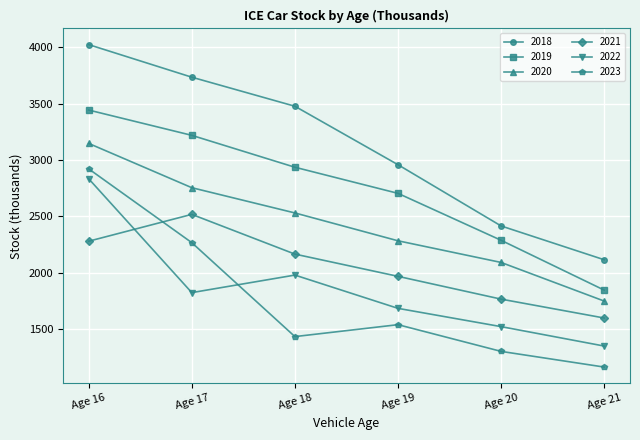

What is the total value across all series at Age 20?

11388.6